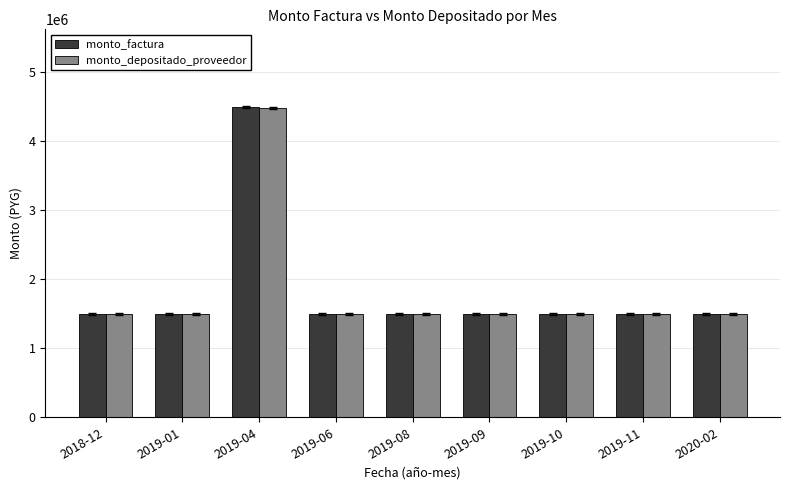

What is the difference between the maximum and minimum values in the monto_depositado_proveedor series?

2988572